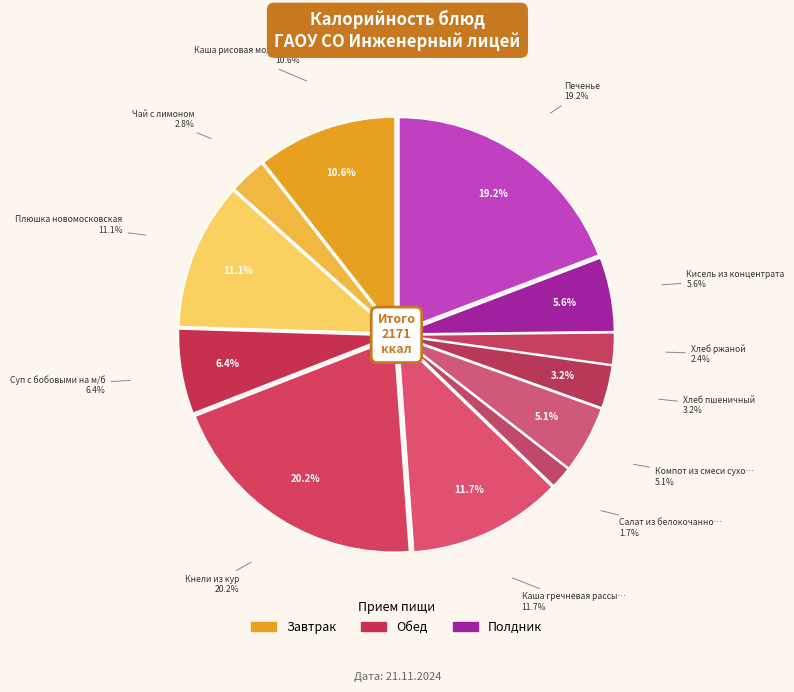

To the nearest percent, what is the difference between the Кисель из концентрата and Компот из смеси сухофруктов slice percentages?

1%